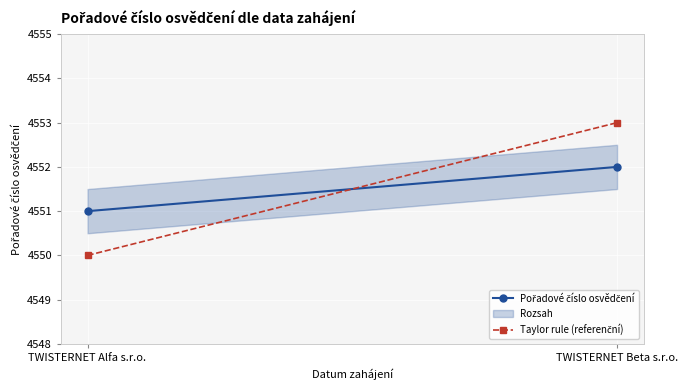

What is the average value of the Pořadové číslo osvědčení series?

4552